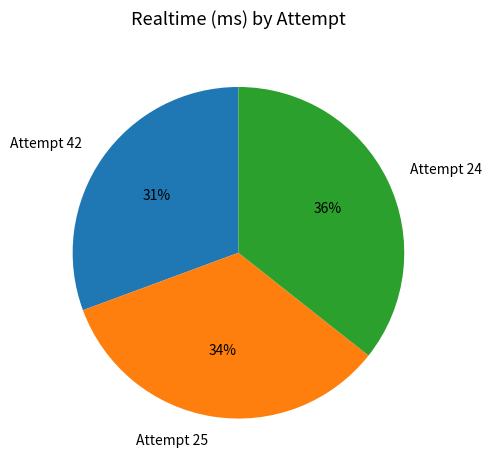

Is there any slice that represents more than half of the pie?

No